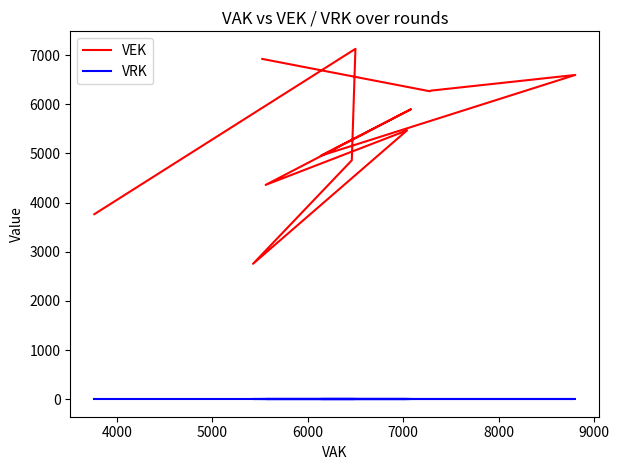

What is the average value of the VEK series?

5283